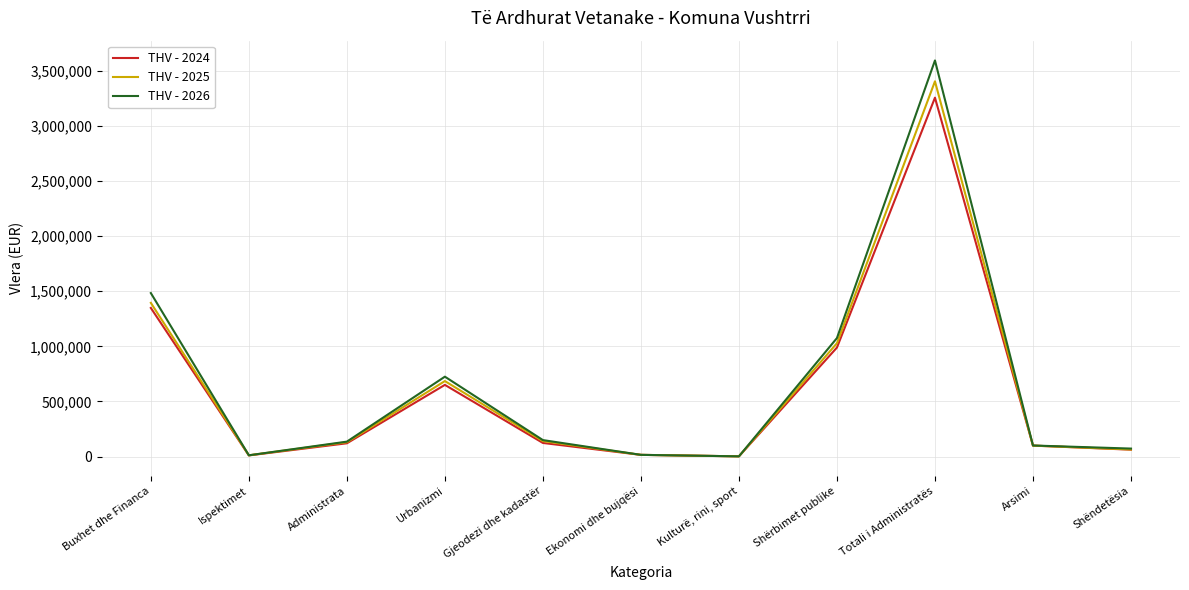

What is the greatest value displayed?

3594855